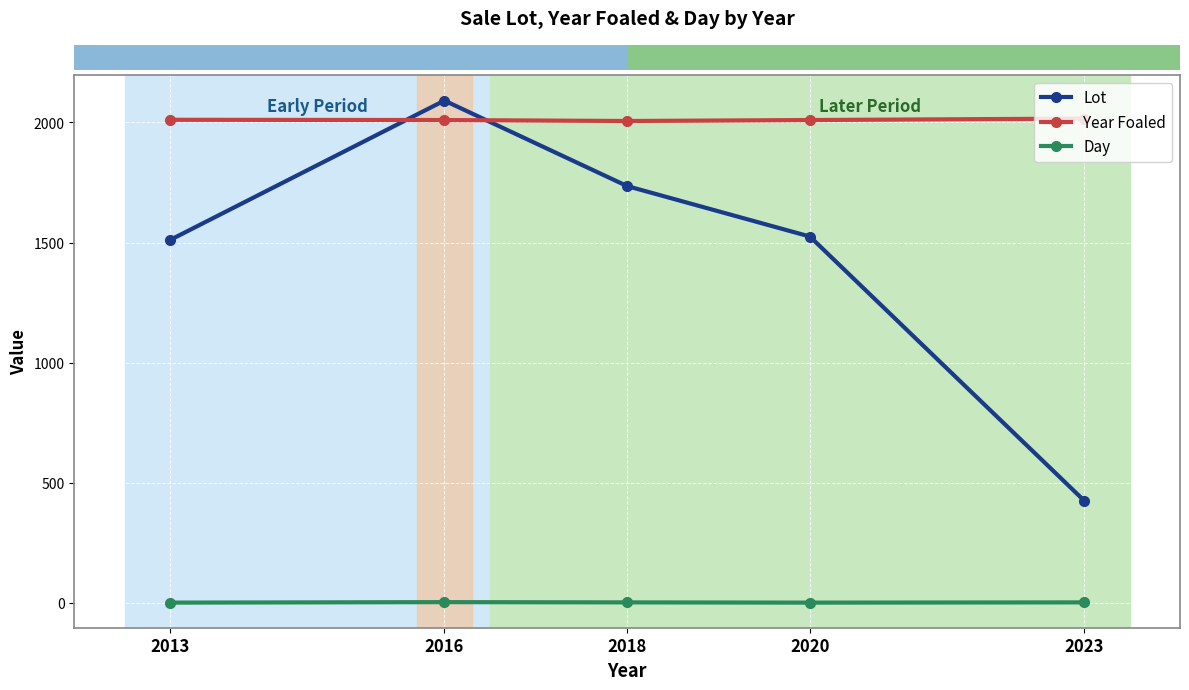

How many lines are shown in the chart?

3